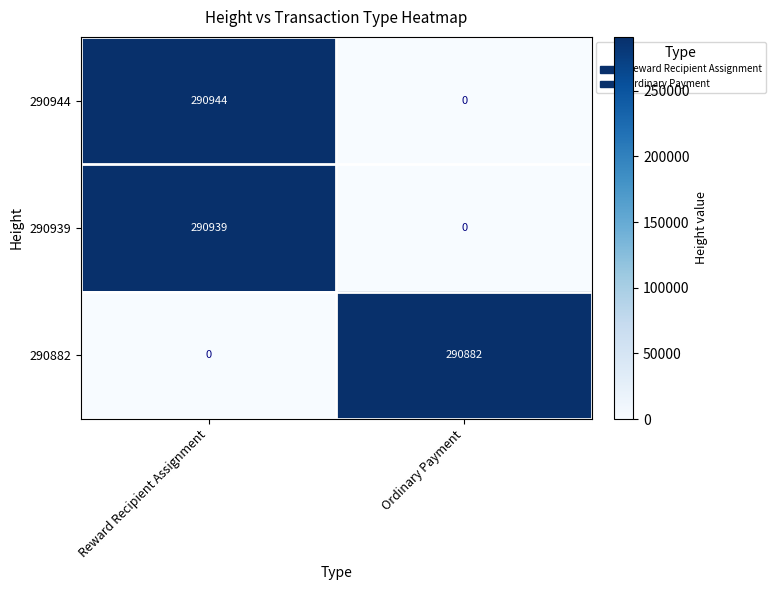

Which series changed the most between Reward Recipient Assignment and Ordinary Payment?

290944